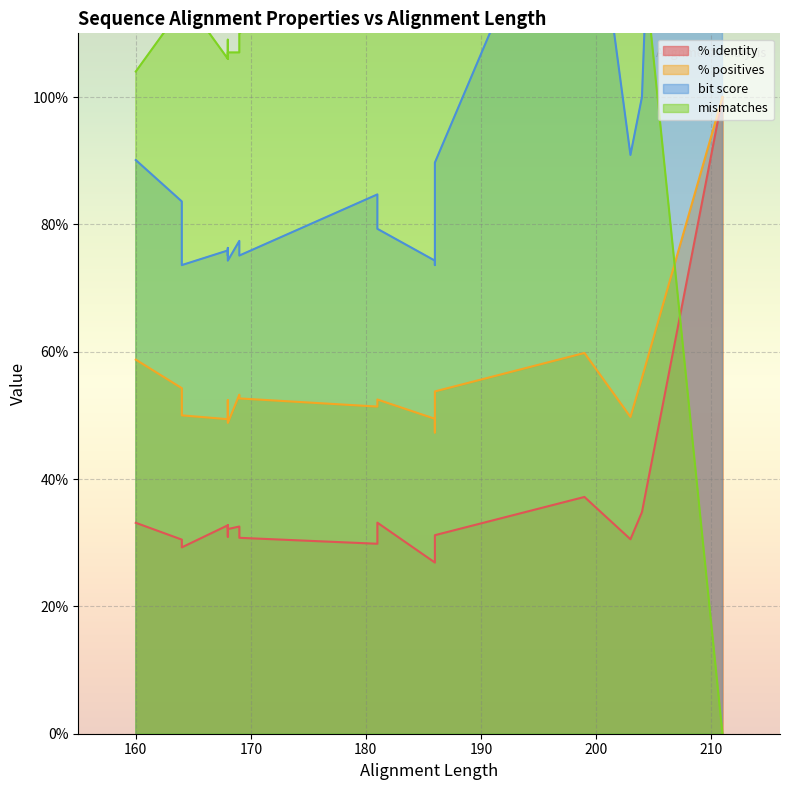

How many data points does each series have?

20